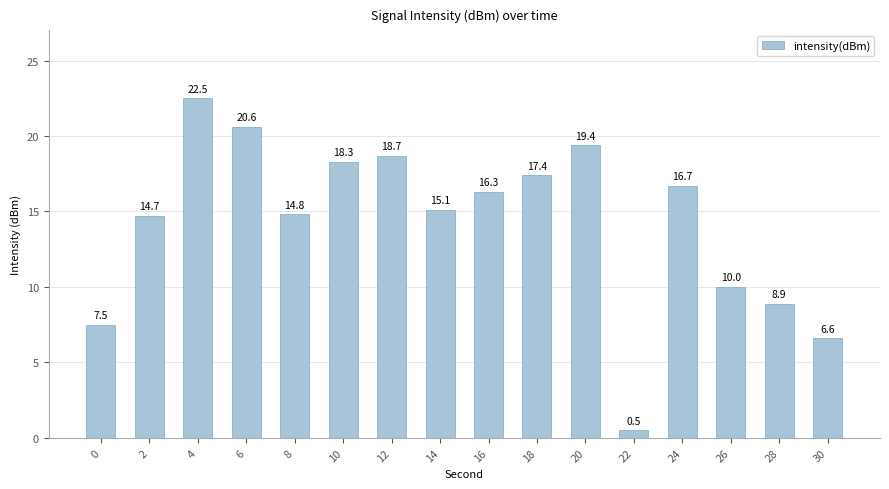

What is the change in value from 10 to 22?

-17.8